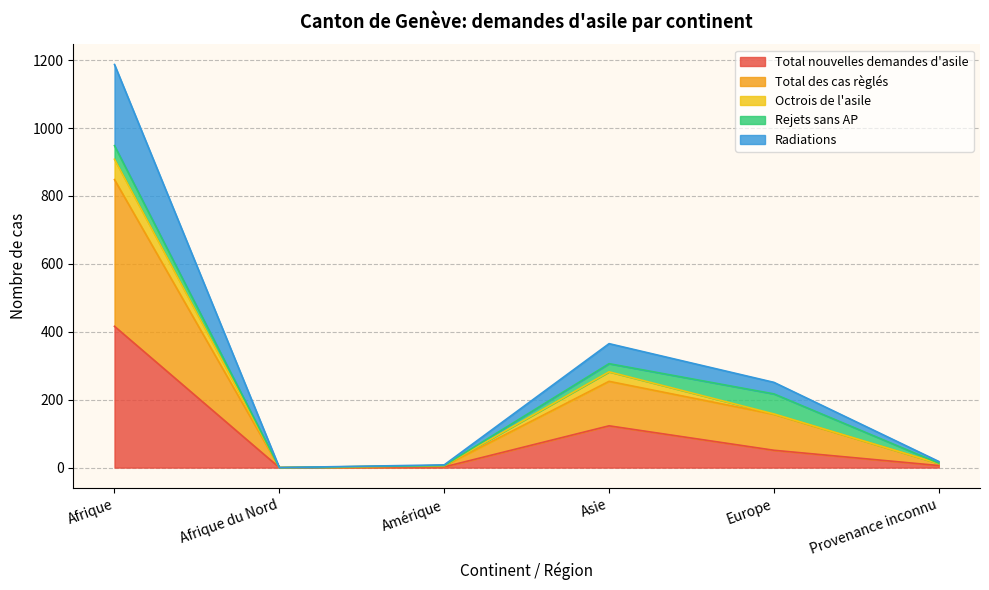

What is the maximum value for Total nouvelles demandes d'asile?

416